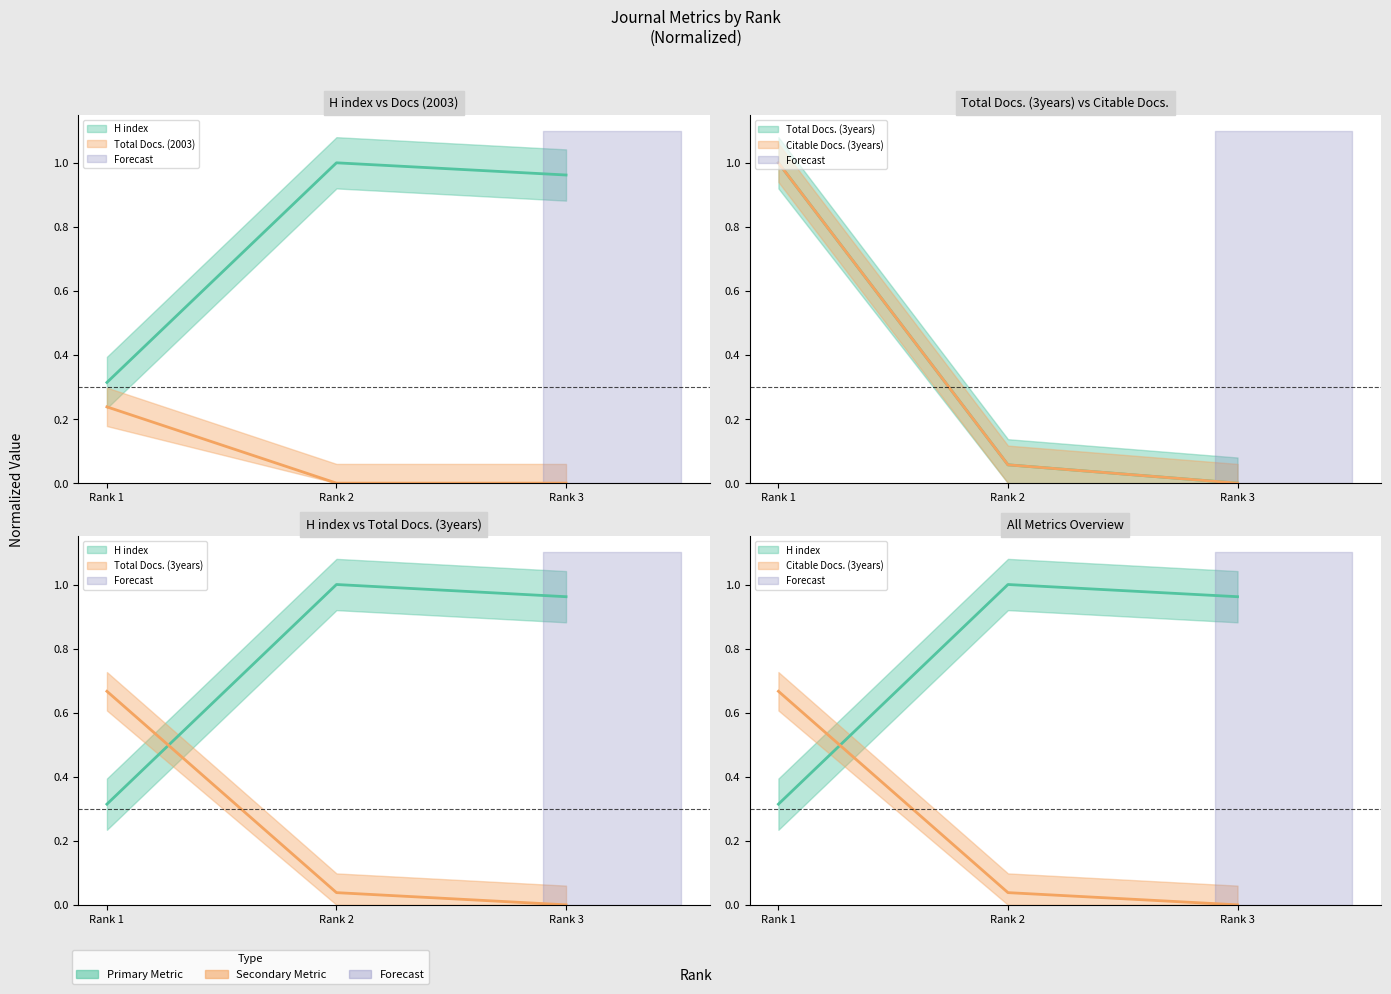

Which series has the widest spread of values?

Total Docs. (3years)